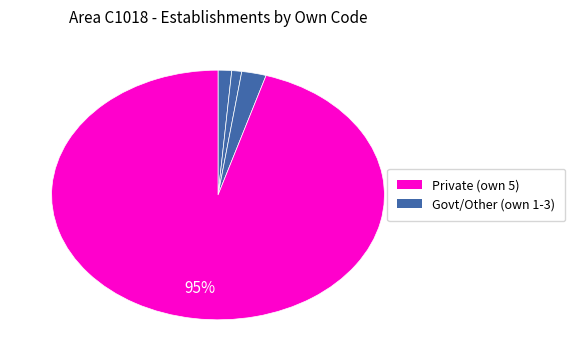

How many segments does this pie chart have?

4